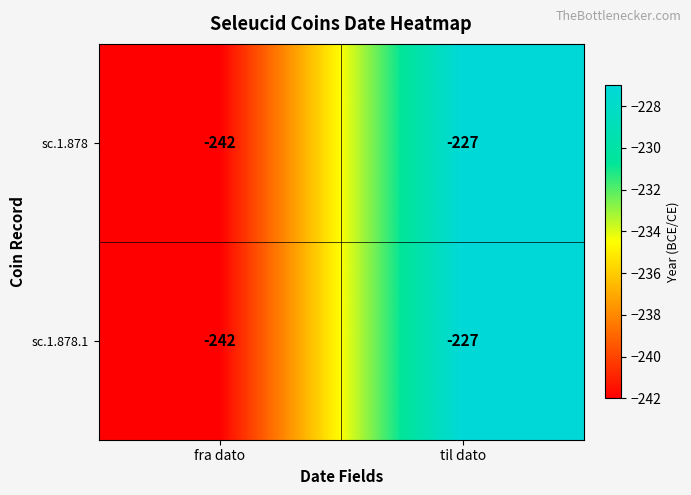

At which category is the sum across all series the highest?

til dato